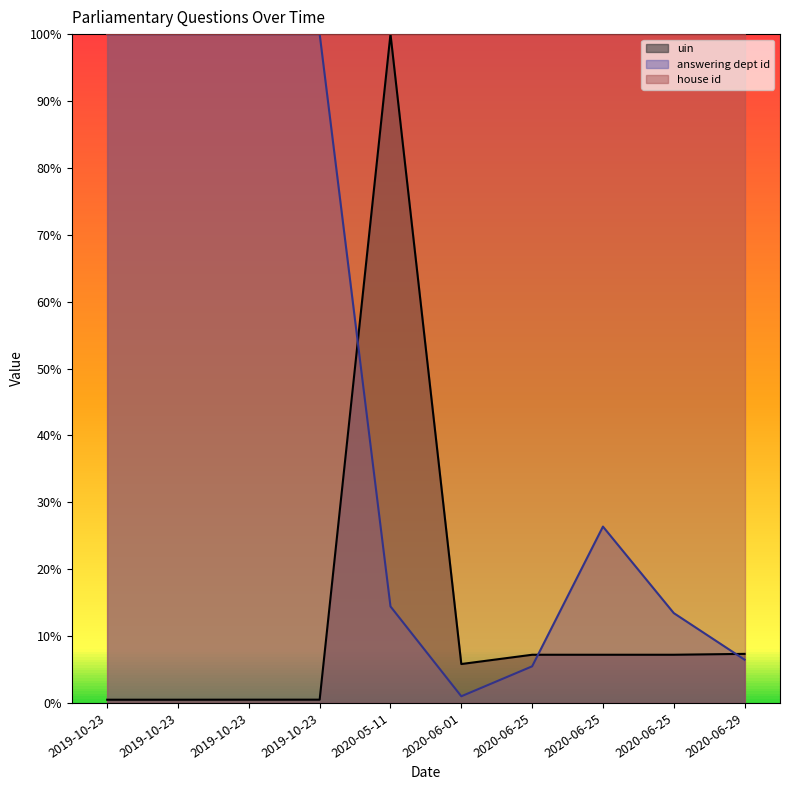

Where do answering dept id and uin first cross each other?

2019-10-23 and 2020-05-11